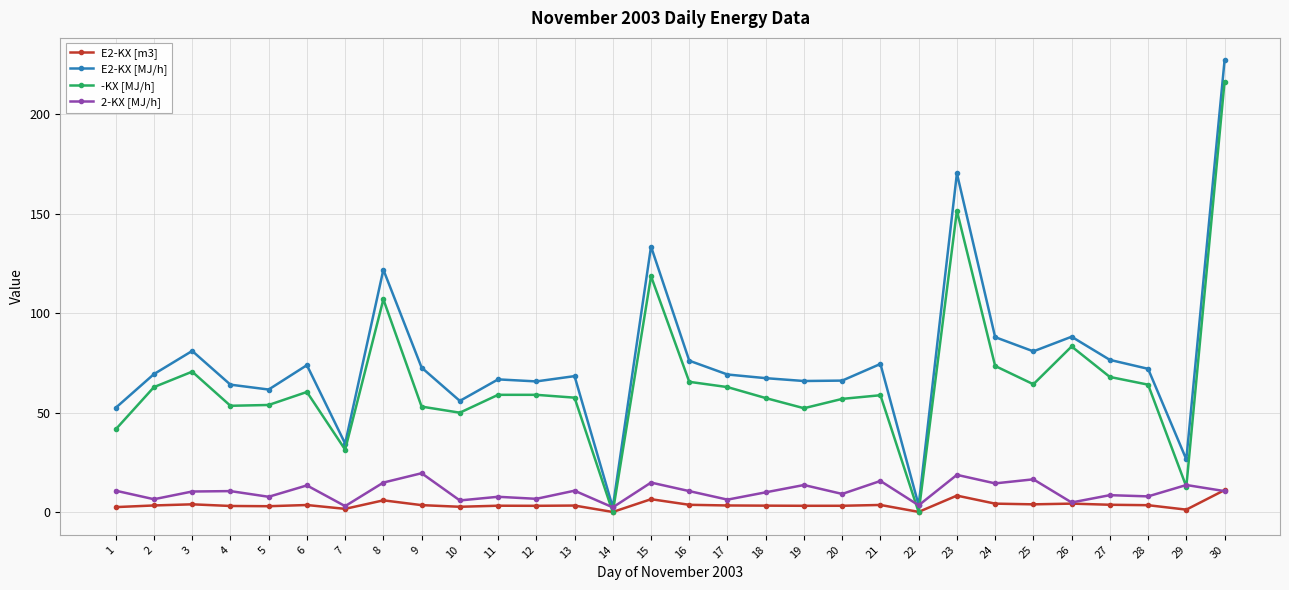

How many categories are shown in the chart?

30